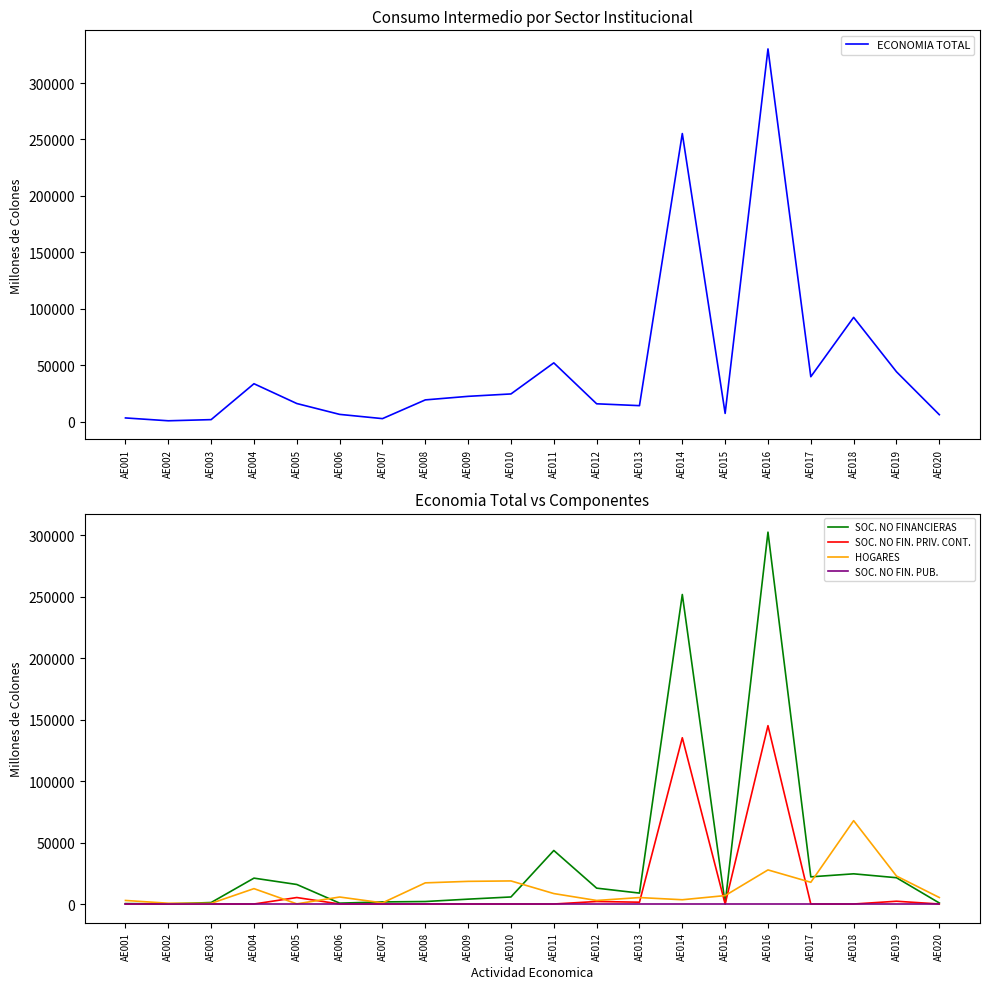

Reading left to right, list all the values displayed in this chart.

ECONOMIA TOTAL: 3228.1	710.1	1734.2	33547.2	16004.6	6381.4	2624.0	19220.7	22373.1	24498.4	52034.5	15765.9	14120.8	255258.8	7248.4	330248.6	39757.1	92363.7	44146.4	6106.9
SOC. NO FINANCIERAS: 344.3	83.8	1200.5	21045.3	15882.3	698.1	1691.6	2017.4	3946.2	5729.1	43544.3	12897.6	8876.6	251792.0	397.2	302516.4	22092.8	24553.7	21388.4	827.9
SOC. NO FIN. PRIV. CONT.: 0.0	0.0	0.0	0.0	5269.0	0.0	0.0	0.0	0.0	0.0	0.0	2040.3	1469.6	135252.5	0.0	145083.3	0.0	0.0	2250.4	0.0
HOGARES: 2883.8	626.3	533.7	12501.8	122.3	5683.3	932.4	17203.3	18426.9	18769.3	8490.1	2868.2	5244.1	3466.8	6851.2	27732.3	17664.3	67809.9	22758.0	5279.0
SOC. NO FIN. PUB.: 0.0	0.0	0.0	0.0	0.0	0.0	0.0	0.0	0.0	0.0	0.0	0.0	0.0	0.0	0.0	0.0	0.0	0.0	0.0	0.0